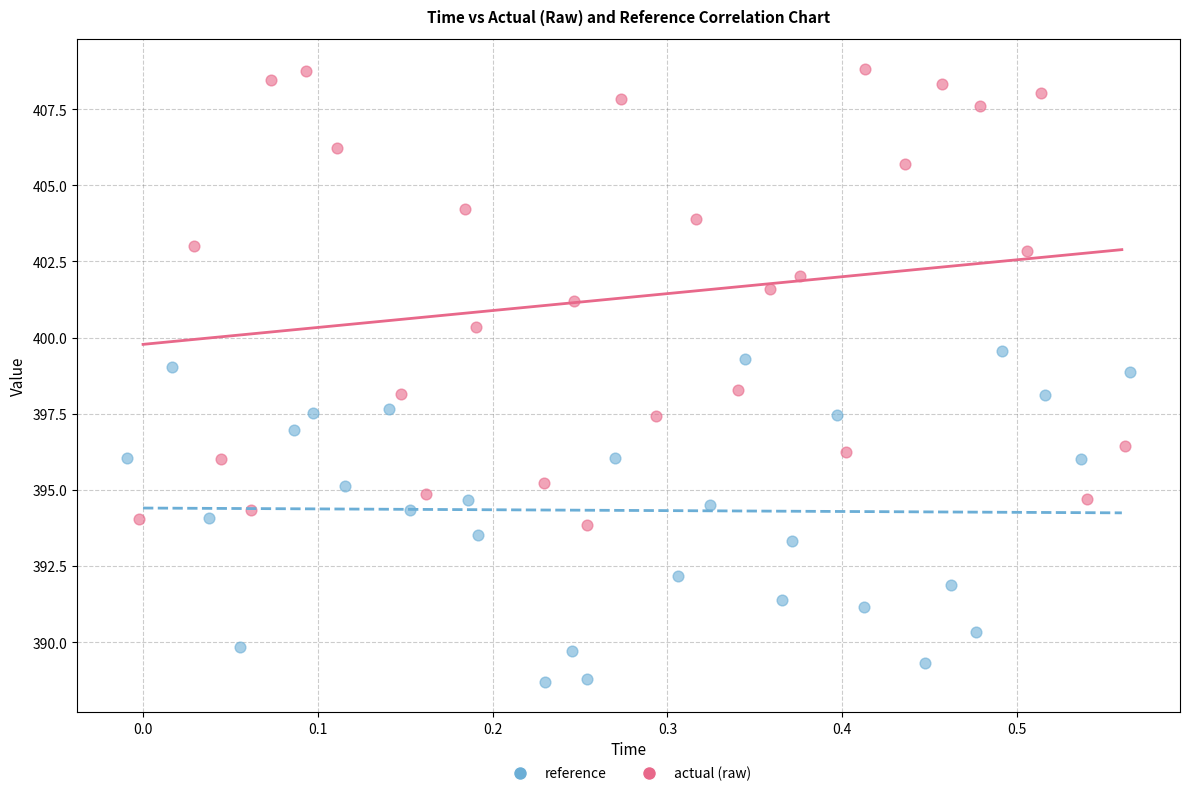

Which series reaches the maximum Y coordinate?

actual (raw)